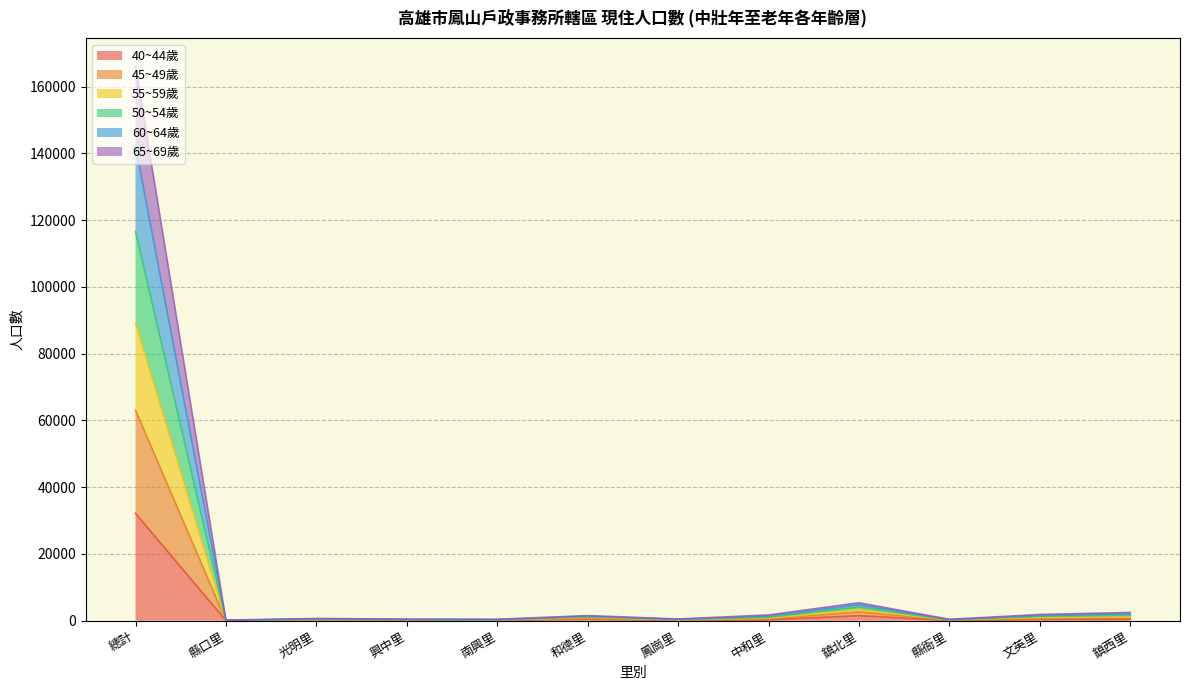

What is the total value across all series at 鎮北里?

5377